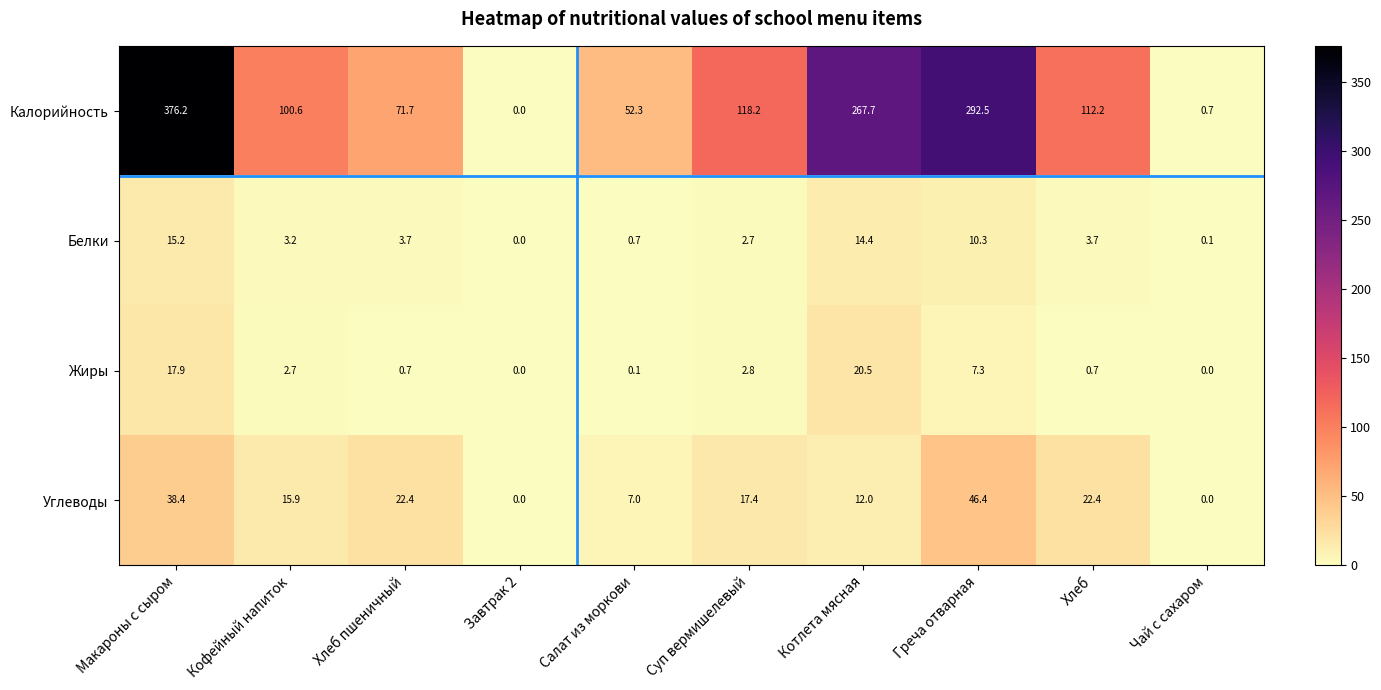

What is the average value of the Белки series?

5.4